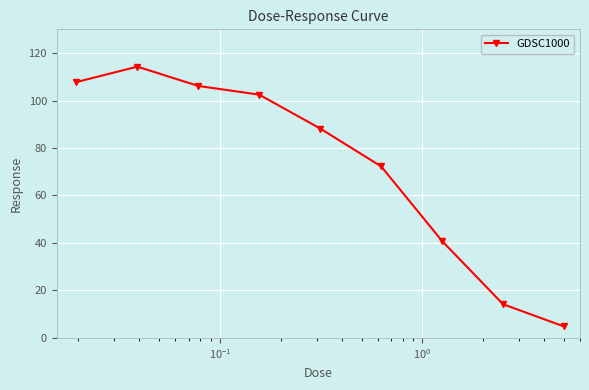

Reading left to right, what are all the values shown in this chart?

107.8	114.3	106.1	102.5	88.2	72.3	40.8	14.2	4.8